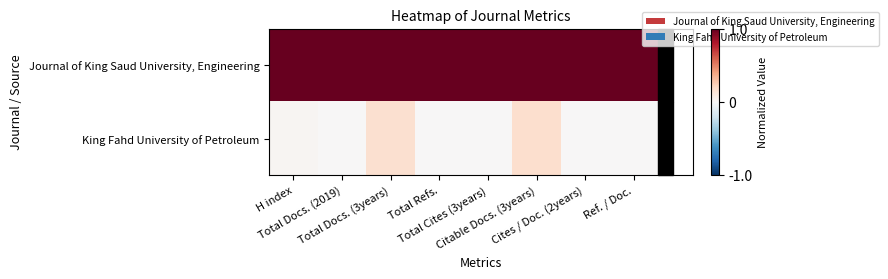

Which has a higher value, Total Docs. (2019) or Cites / Doc. (2years)?

Total Docs. (2019)